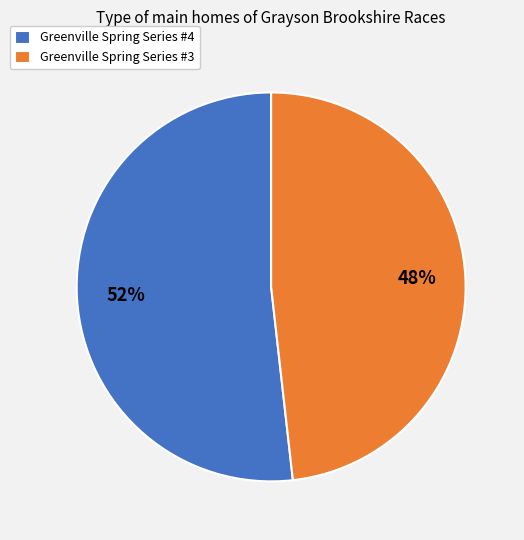

What is the largest slice in the pie chart?

Greenville Spring Series #4